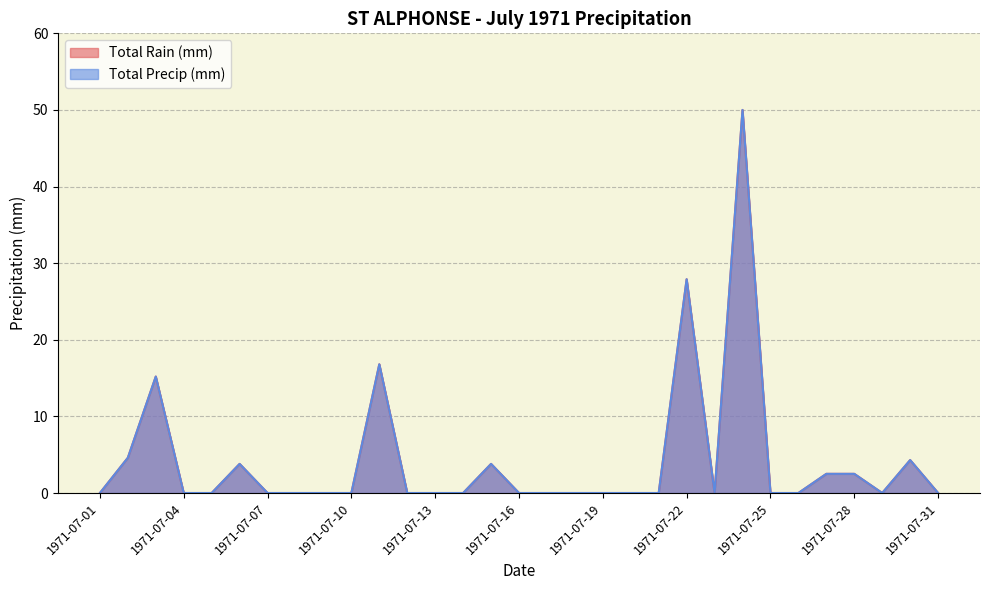

Which series changed the most between 1971-07-14 and 1971-07-21?

Total Rain (mm)